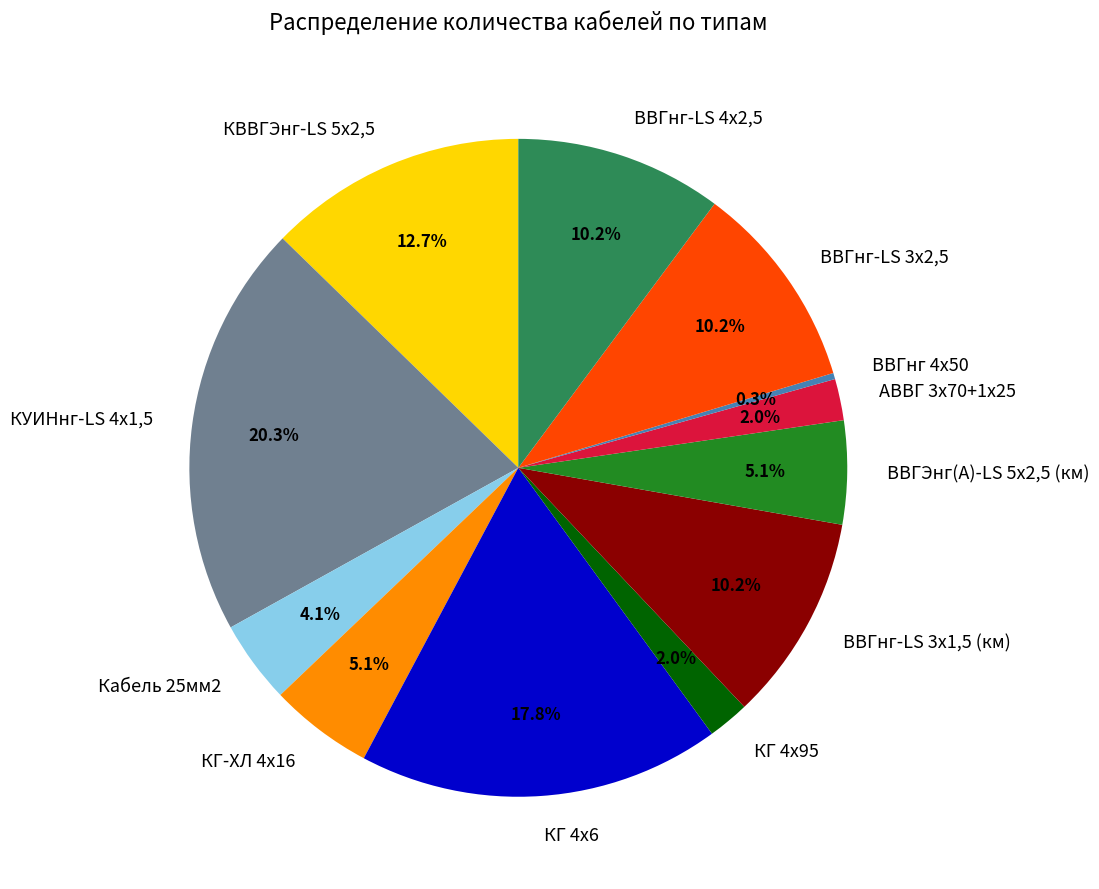

Which category has the smallest portion of the pie?

ВВГнг 4х50